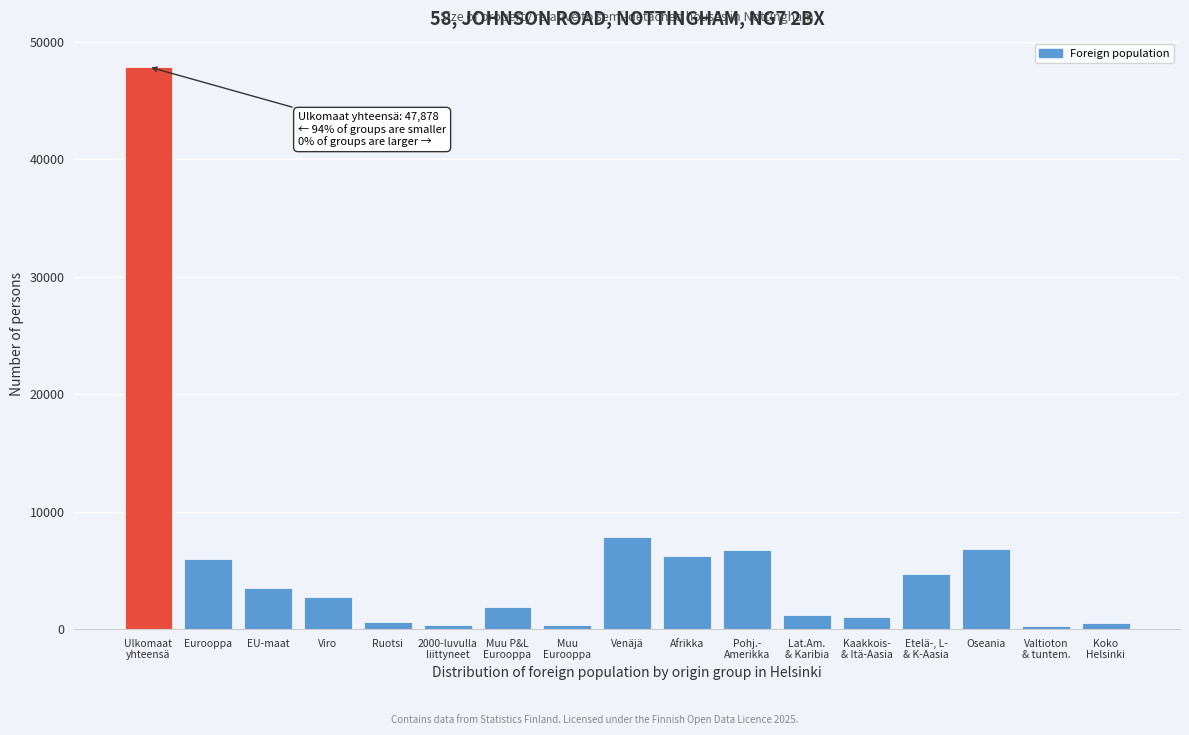

At which label is the value closest to 24058?

Venäjä